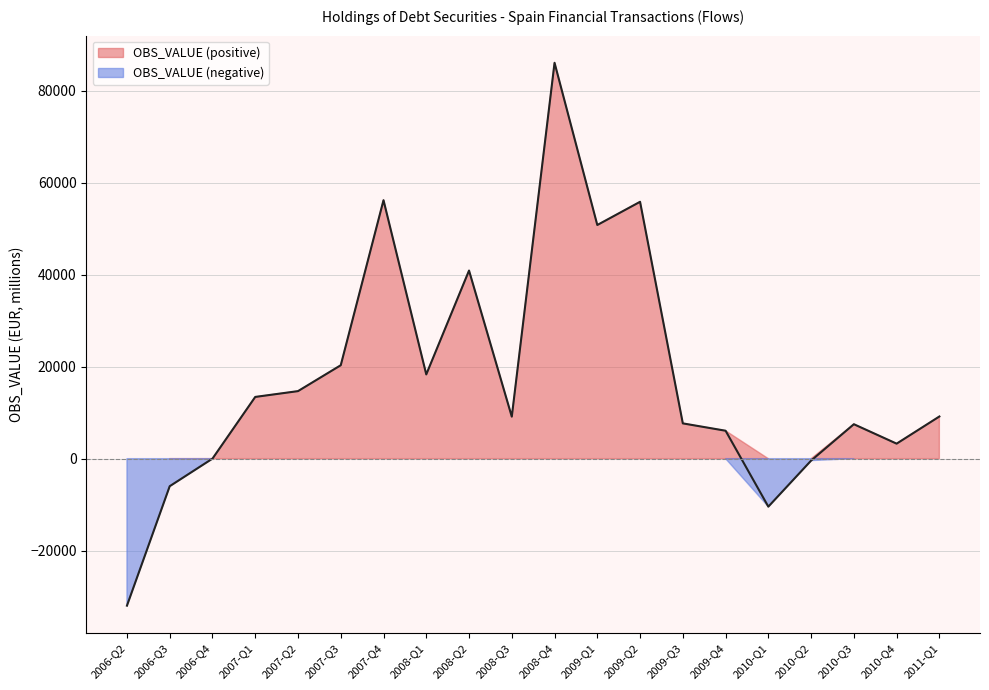

What is the change in value from 2007-Q3 to 2008-Q1?

-1995.6